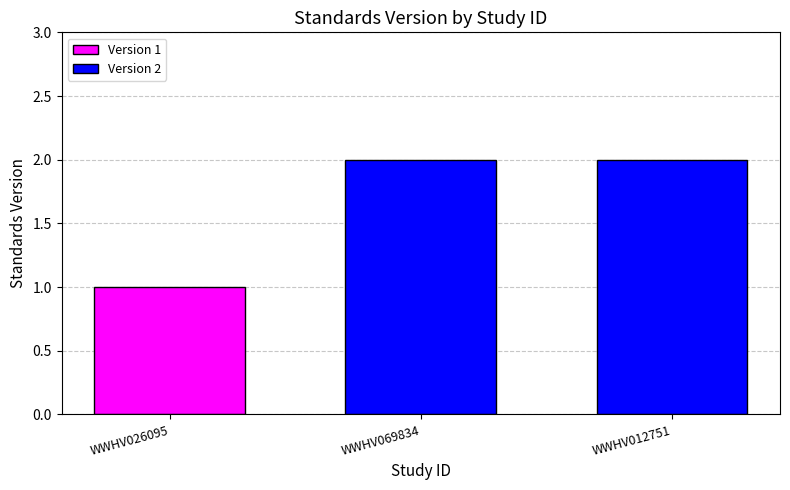

Approximately how many times larger is the value at WWHV012751 compared to WWHV069834?

1.0